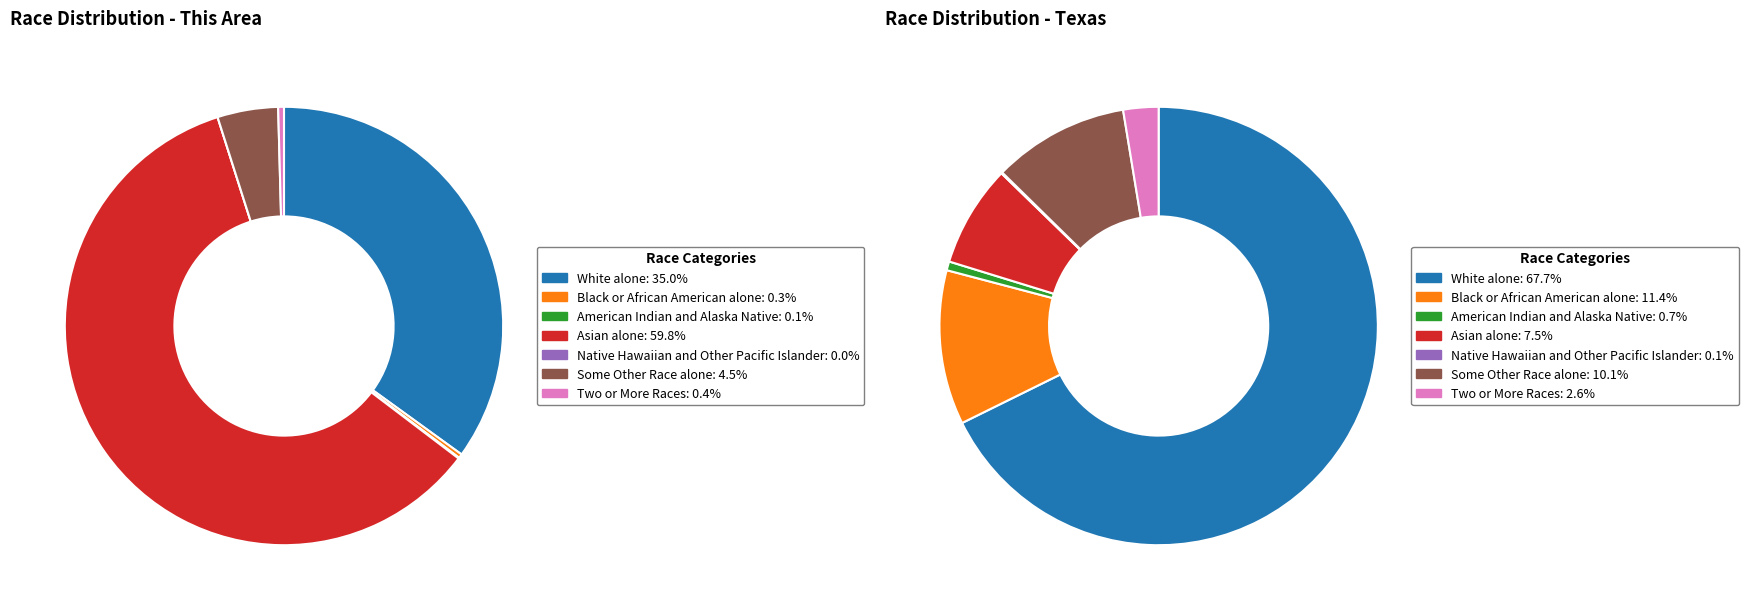

Count the number of slices in the pie.

7